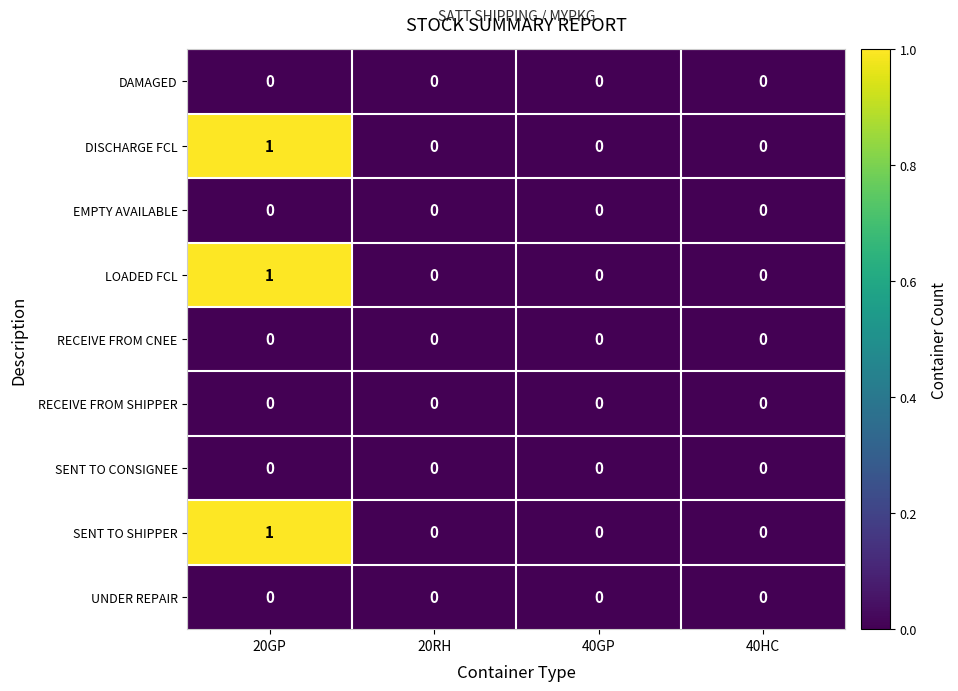

Which category has the highest value across all series?

20GP